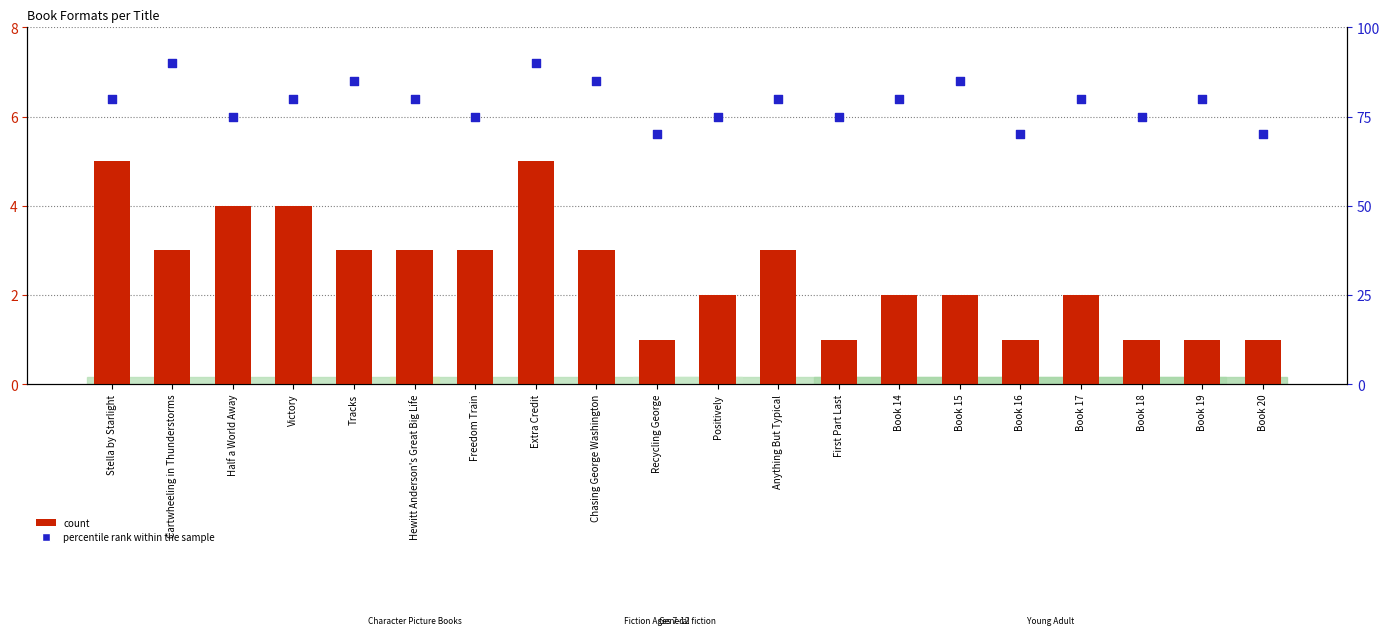

At how many categories does at least one series exceed 54?

20